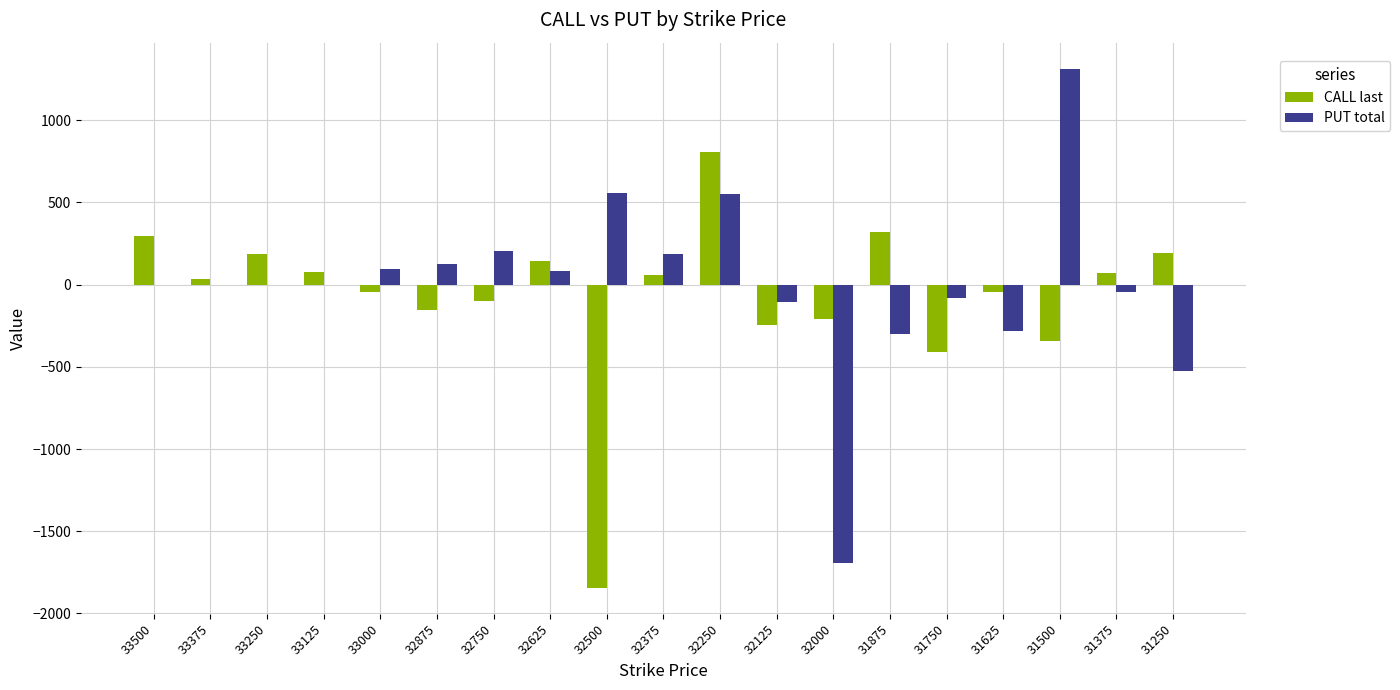

The value of CALL last at 32125 is -402. True or false?

False